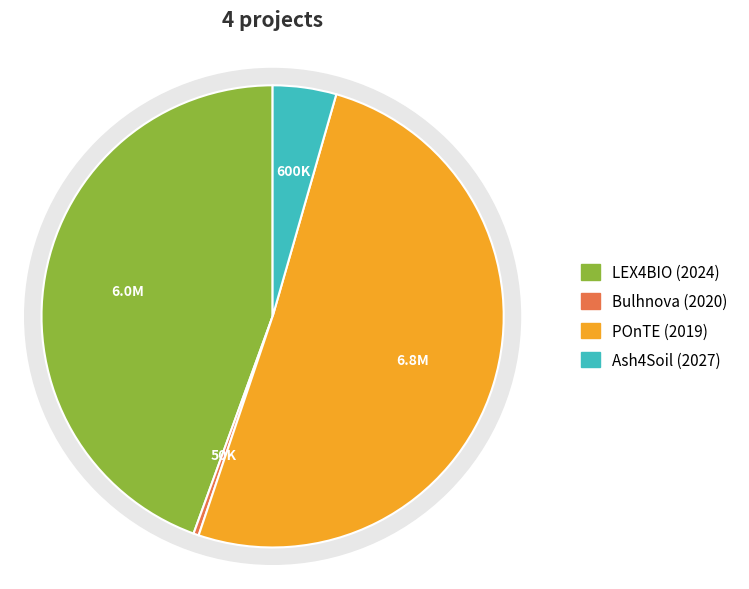

What is the change in value from LEX4BIO (2024) to POnTE (2019)?

+850032